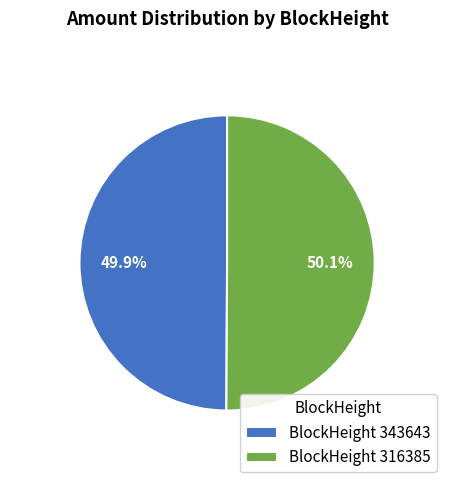

What is the ratio of the value at BlockHeight 343643 to the value at BlockHeight 316385?

1.0